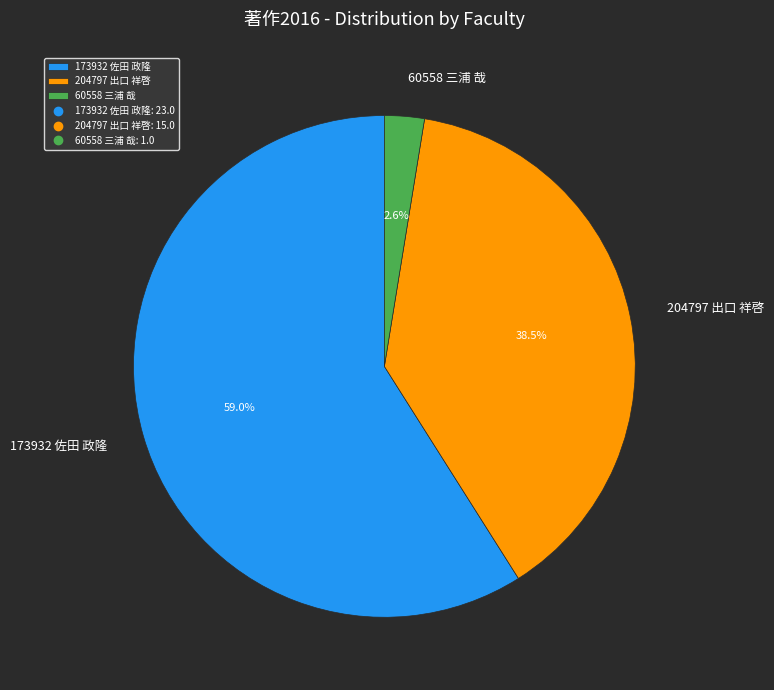

What portion of the pie excludes 204797 出口 祥啓?

61.5%